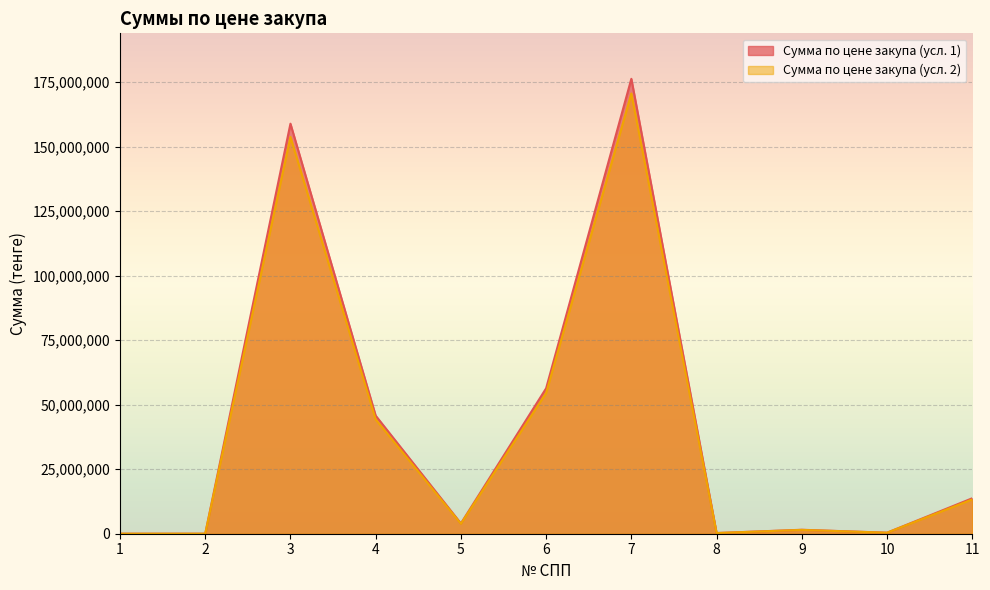

True or false: Сумма по цене закупа (усл. 2) has more than 1 points higher than both neighbors.

True